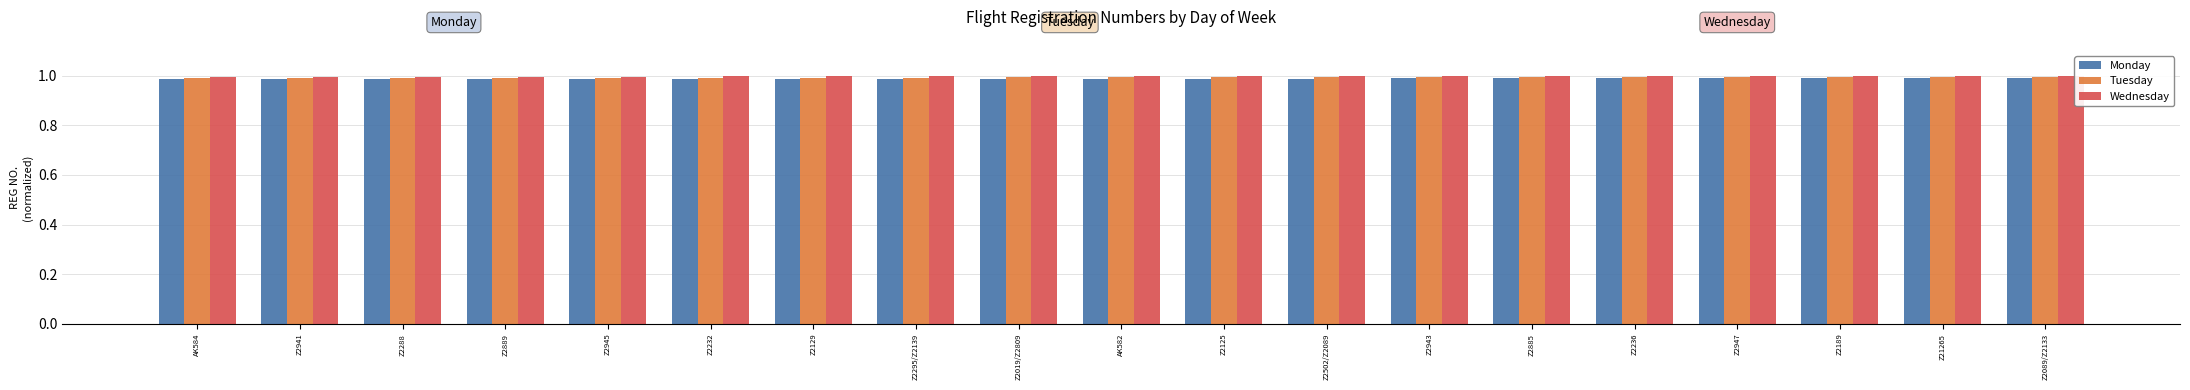

How many bars are there in each group?

3